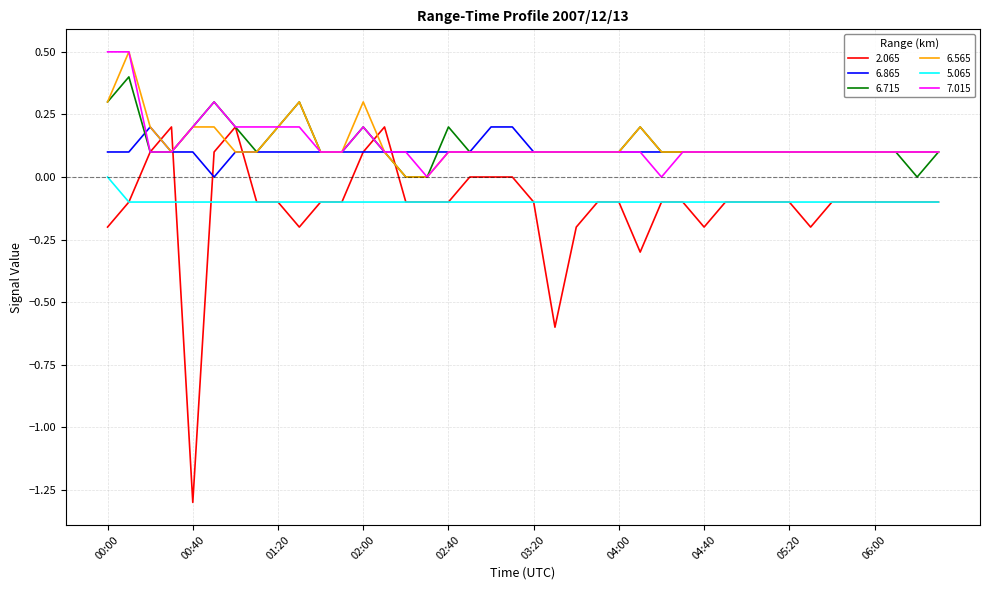

How many lines are shown in the chart?

6